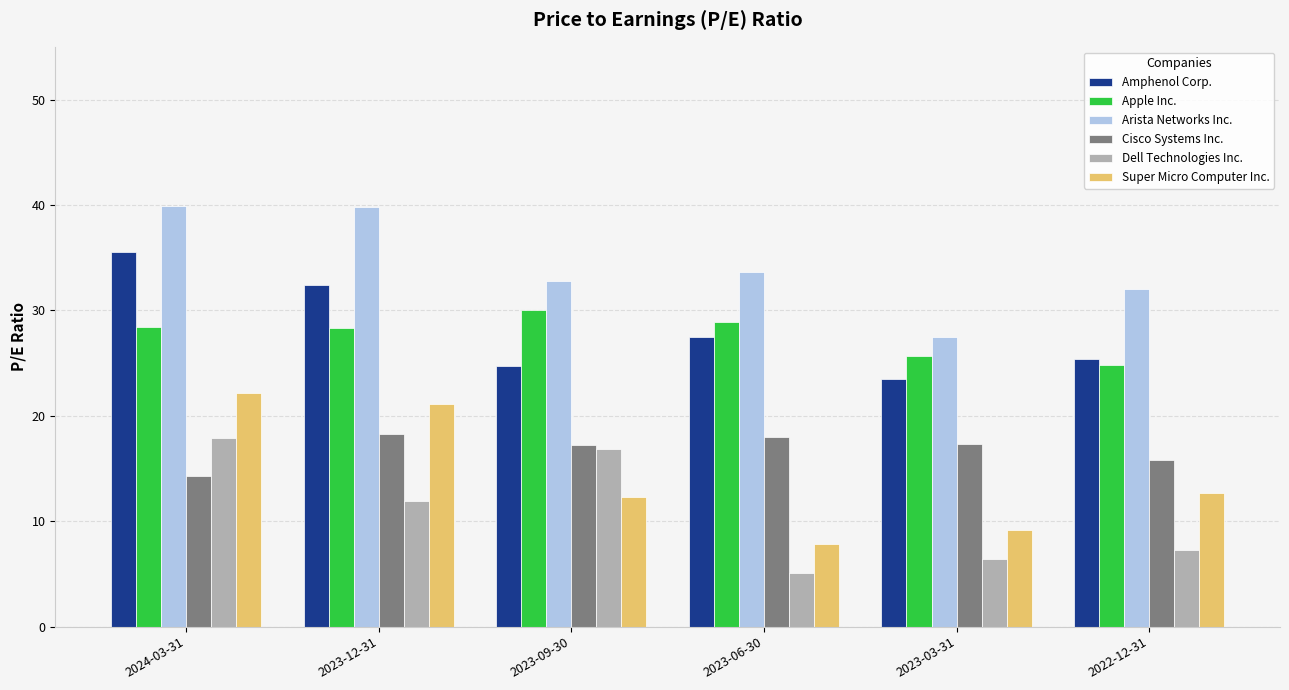

What position from the left is 2023-06-30?

4